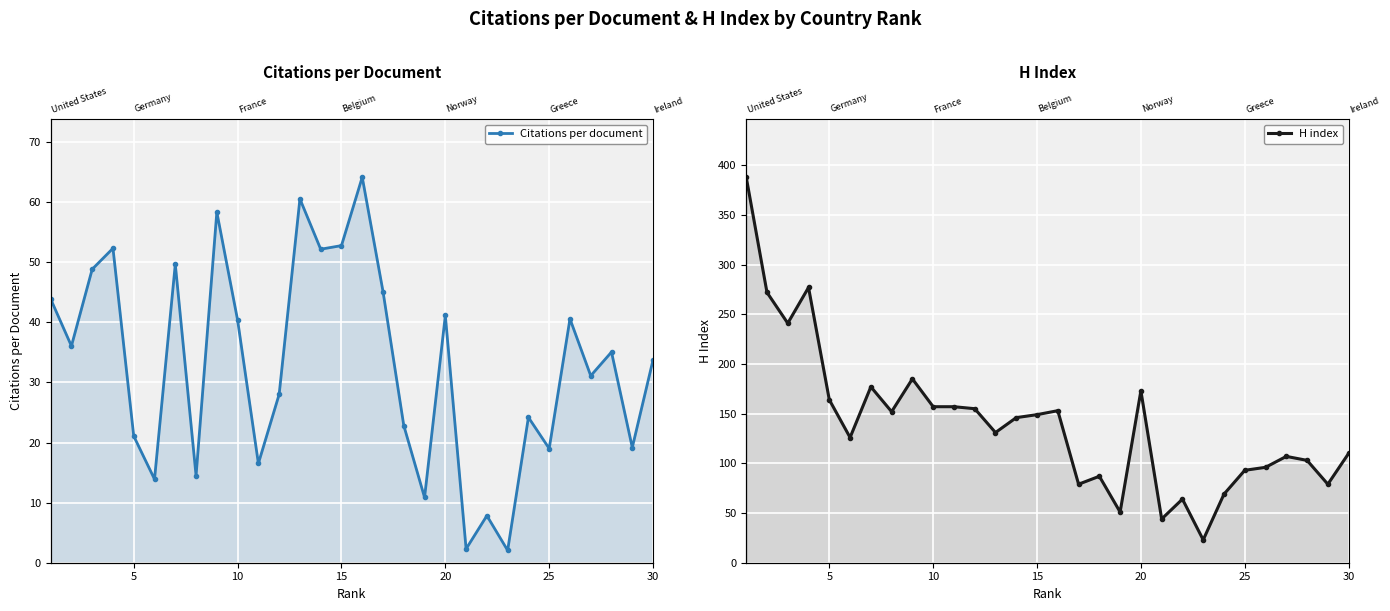

Reading right to left, list all the values displayed in this chart.

Citations per document: 33.8	19.2	35.1	31.1	40.6	19.0	24.2	2.0	7.8	2.3	41.1	10.9	22.8	45.1	64.2	52.8	52.2	60.5	28.0	16.5	40.4	58.3	14.5	49.7	13.9	21.1	52.3	48.8	36.1	43.9
H index: 110.0	79.0	103.0	107.0	96.0	93.0	69.0	23.0	64.0	44.0	173.0	51.0	87.0	79.0	153.0	149.0	146.0	131.0	155.0	157.0	157.0	185.0	152.0	177.0	126.0	164.0	277.0	241.0	272.0	388.0